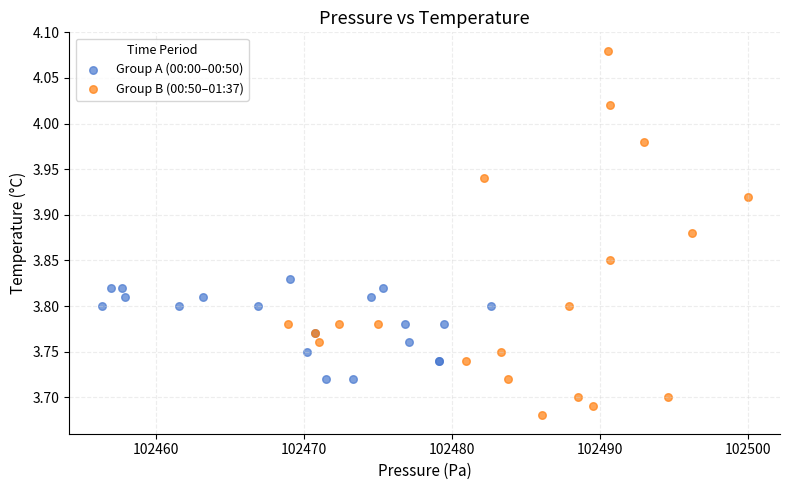

Which series reaches the minimum Y coordinate?

Group B (00:50–01:37)